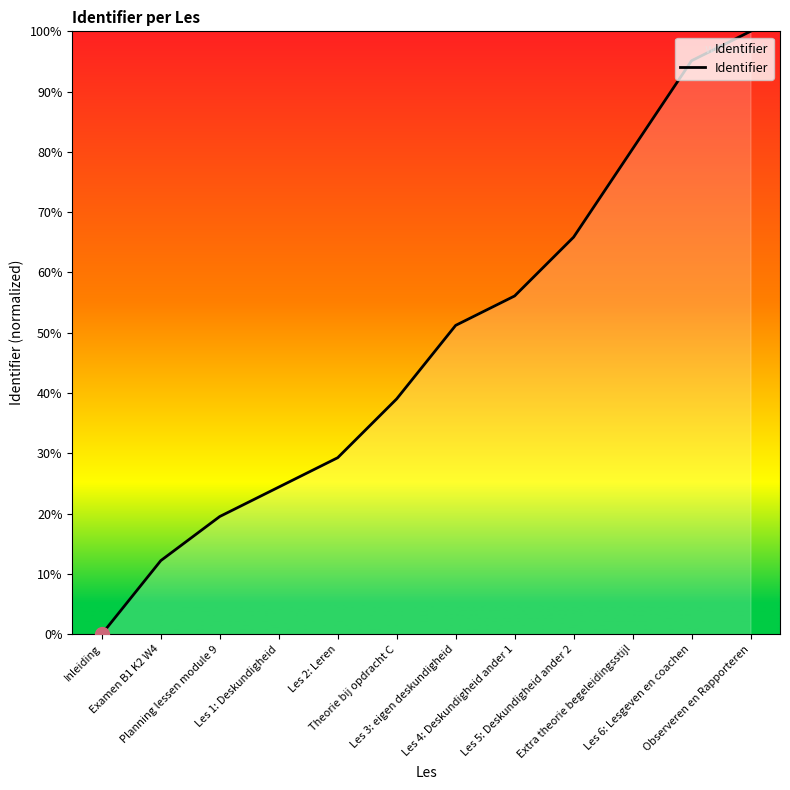

What is the label of the 9th point from the left?

Les 5: Deskundigheid ander 2